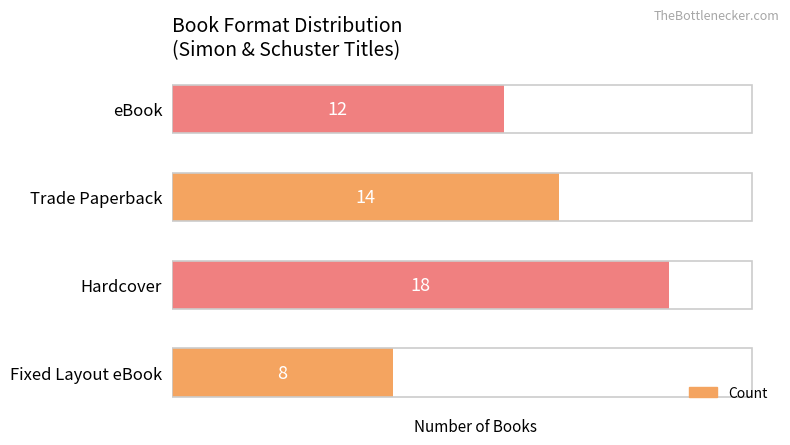

What is the maximum value shown in the chart?

18